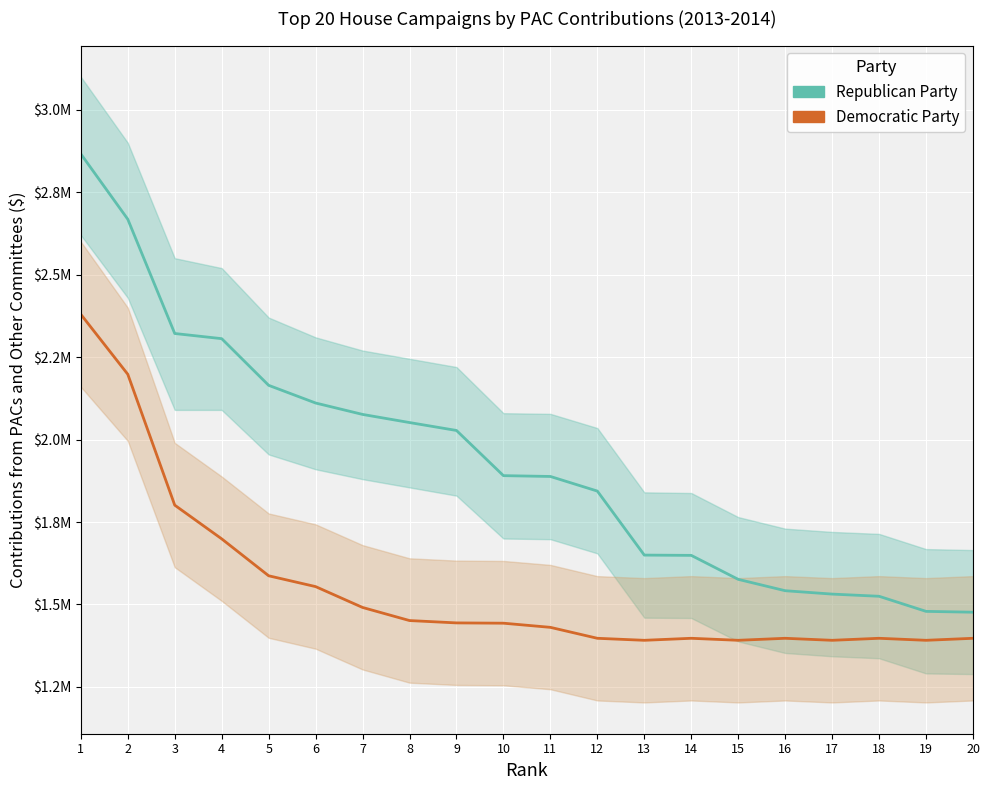

Reading right to left, list all the values displayed in this chart.

Republican Party: 20=1476595.8	19=1479129.1	18=1524898.0	17=1531512.1	16=1541774.7	15=1576224.4	14=1648922.2	13=1649759.3	12=1843872.5	11=1888182.5	10=1890662.3	9=2027651.2	8=2051655.7	7=2076307.7	6=2110892.3	5=2164532.5	4=2306014.3	3=2321650.0	2=2668096.2	1=2866162.3
Democratic Party: 20=1397498.3	19=1391403.1	18=1397498.3	17=1391403.1	16=1397498.3	15=1391403.1	14=1397498.3	13=1391403.1	12=1397498.3	11=1430676.7	10=1443271.5	9=1444160.1	8=1451273.1	7=1490988.9	6=1554207.5	5=1587055.9	4=1698994.3	3=1801189.2	2=2198011.1	1=2379765.0